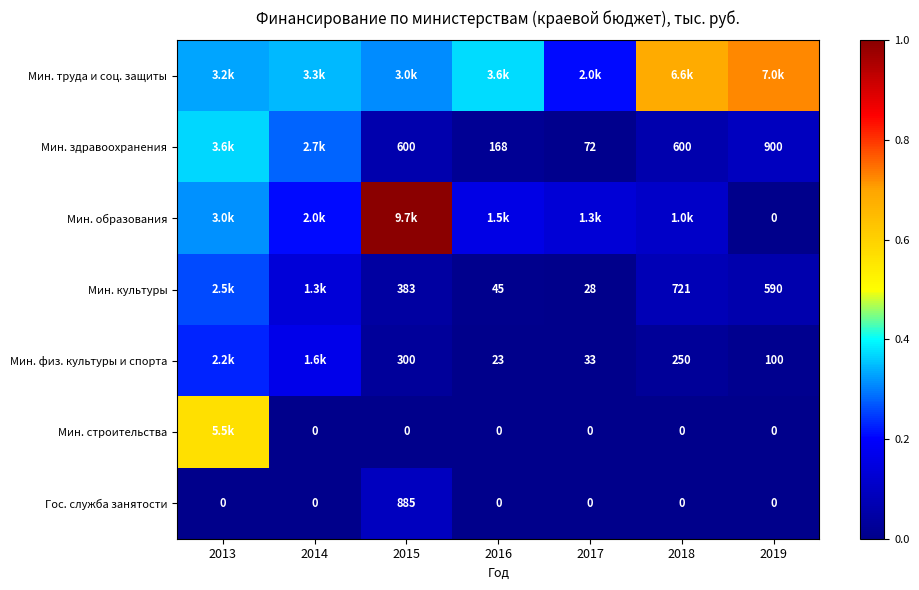

Which series has the widest spread of values?

Мин. образования